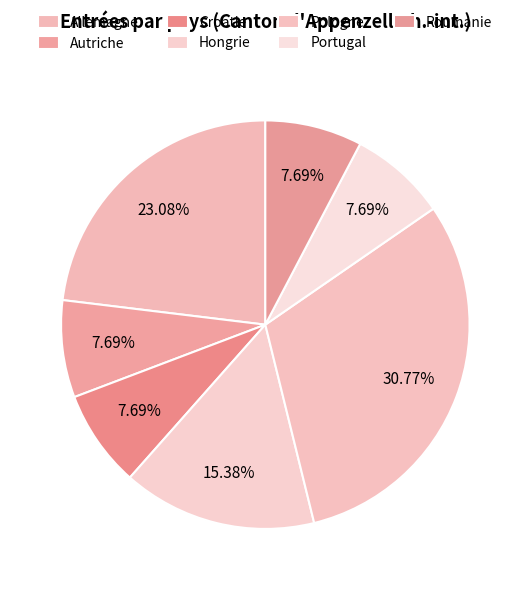

True or false: Portugal accounts for 21% of the total.

False